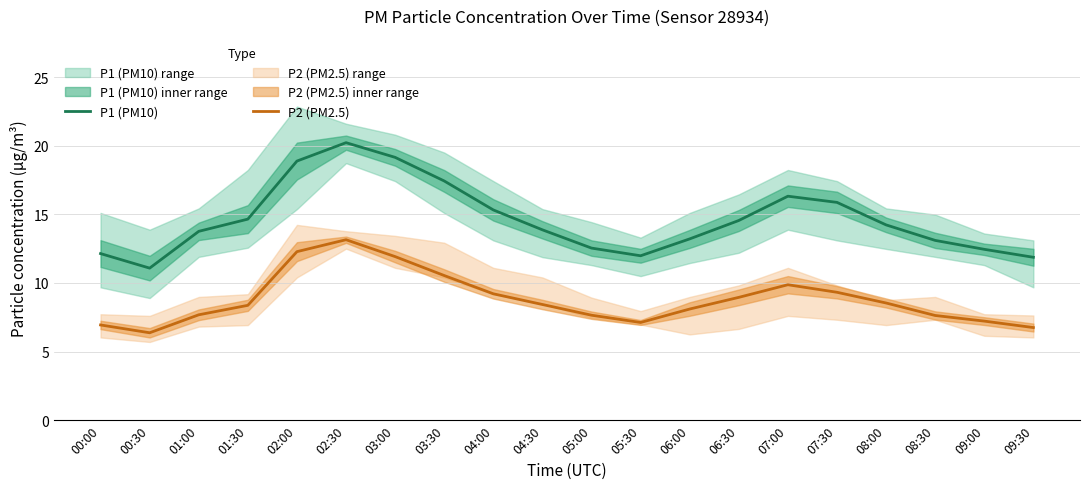

What is the lowest value of the P1 (PM10) series?

11.1